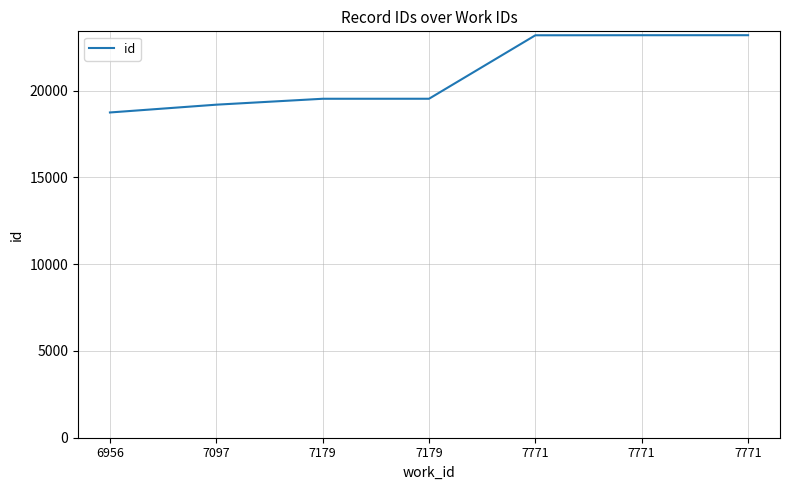

What is the ratio of the value at 7771 to the value at 7771?

1.0